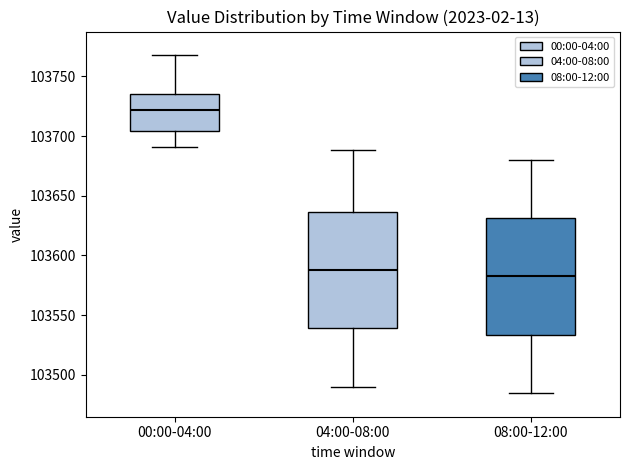

Reading left to right, read every box against the y-axis: the position of its median line, the range the box covers, and the ends of its whiskers. The values are not printed on the chart, so give them approximately, as read against the axis.

00:00-04:00: median 103720, box 103705 to 103735, whiskers 103690 to 103770
04:00-08:00: median 103590, box 103540 to 103635, whiskers 103490 to 103690
08:00-12:00: median 103585, box 103535 to 103630, whiskers 103485 to 103680